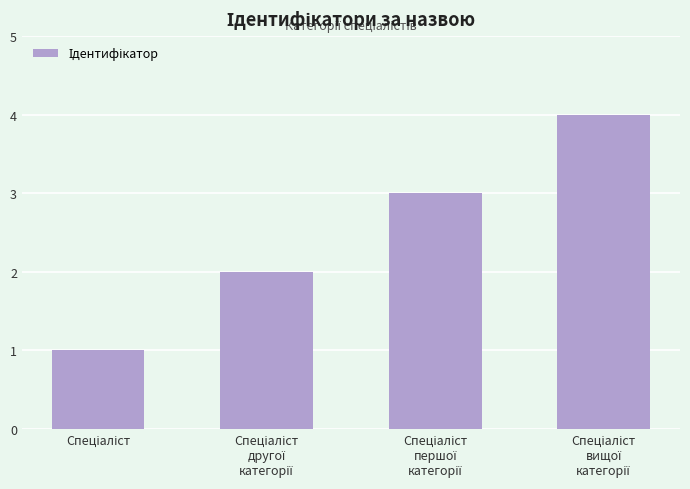

What is the greatest value displayed?

4